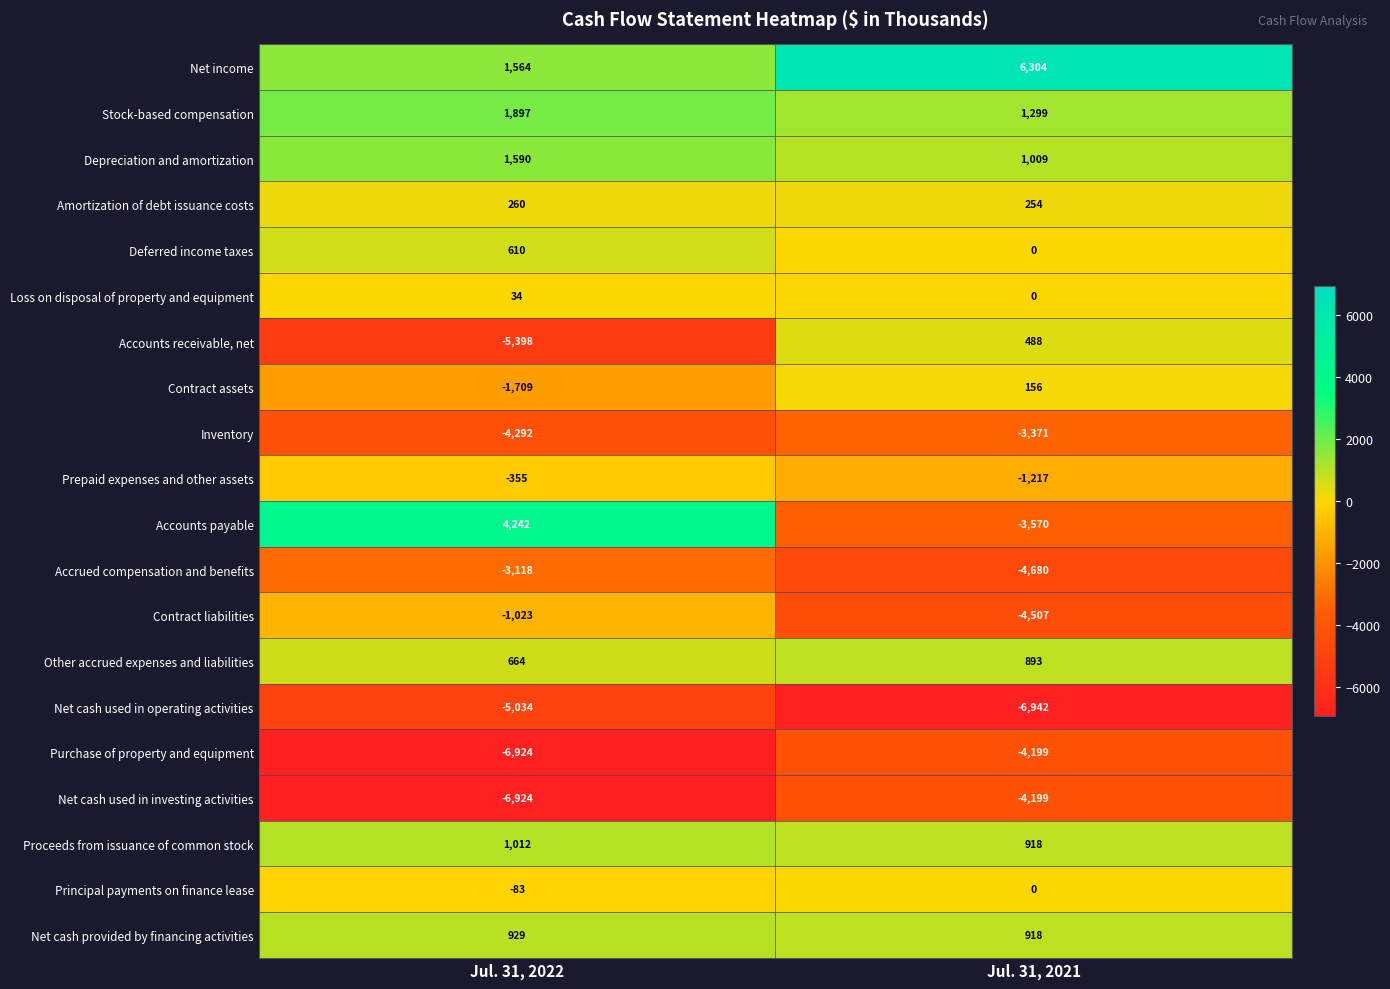

What is the average value of the Contract assets series?

-776